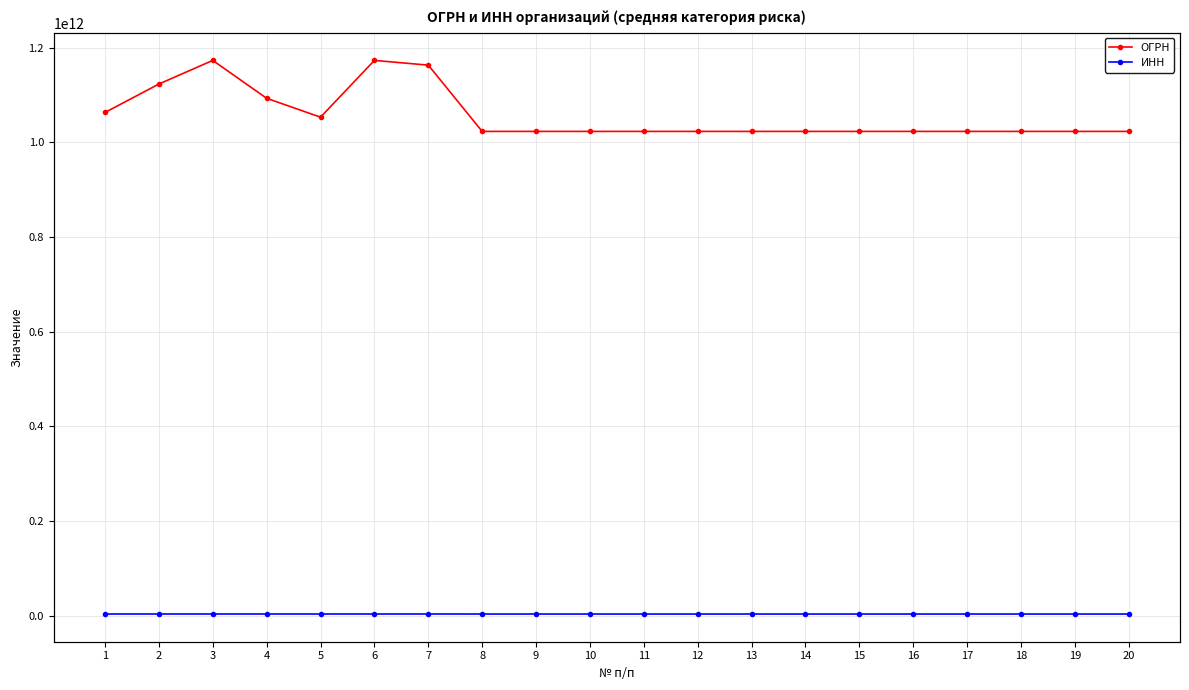

Which series changed the most between 11 and 18?

ИНН